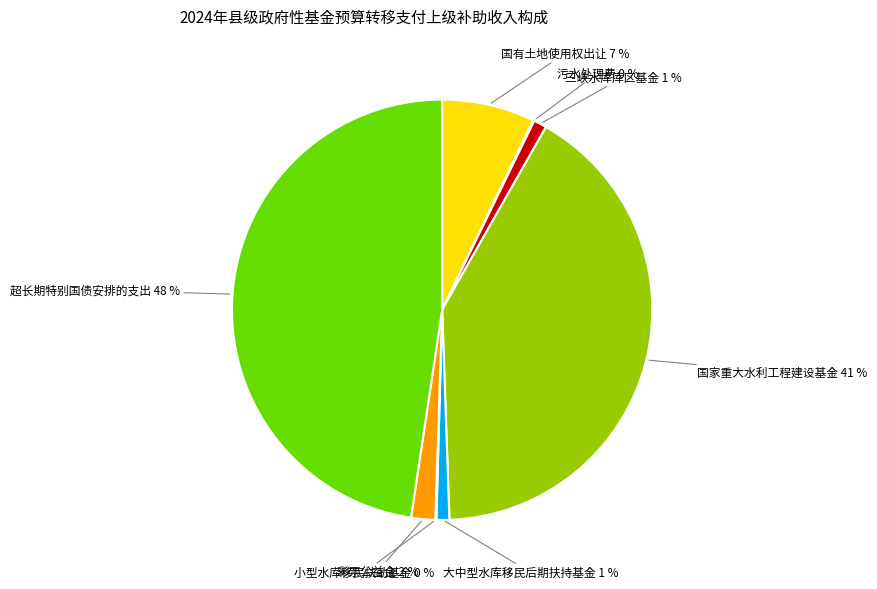

To the nearest percent, what is the difference between the largest and smallest slice percentages?

48%